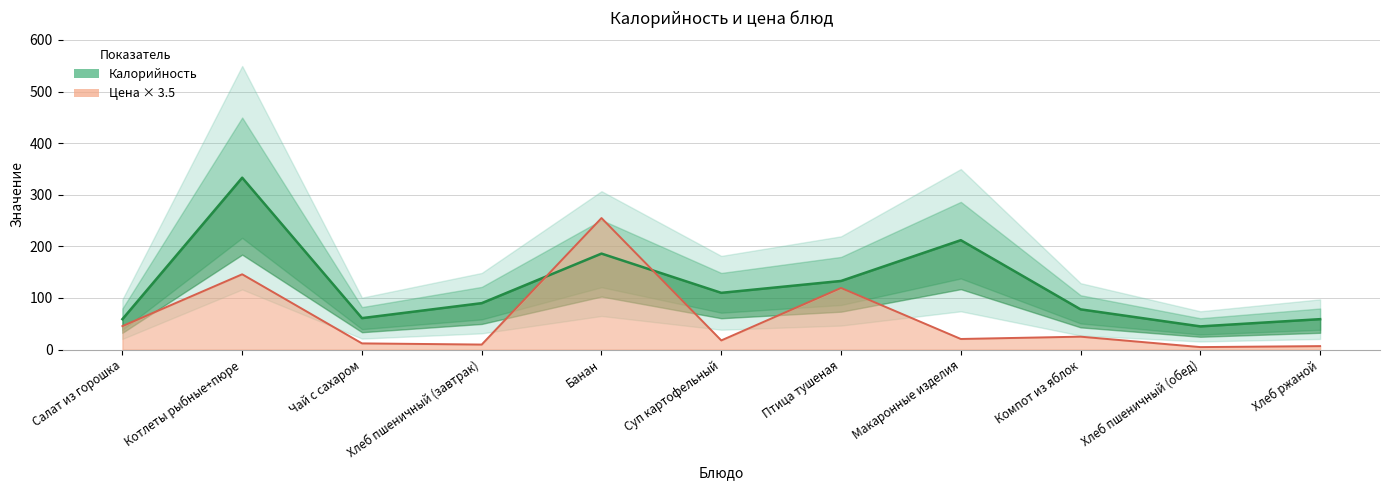

True or false: Цена has a value of 119.5 at Птица тушеная.

True